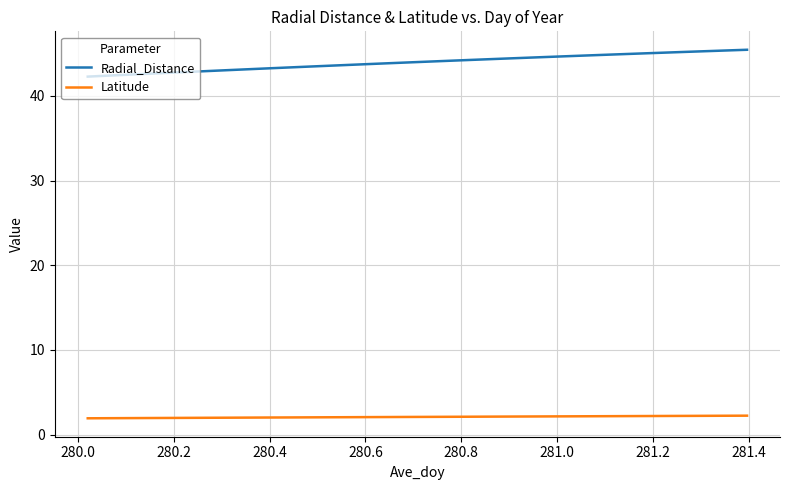

True or false: Latitude and Radial_Distance cross at least once.

False